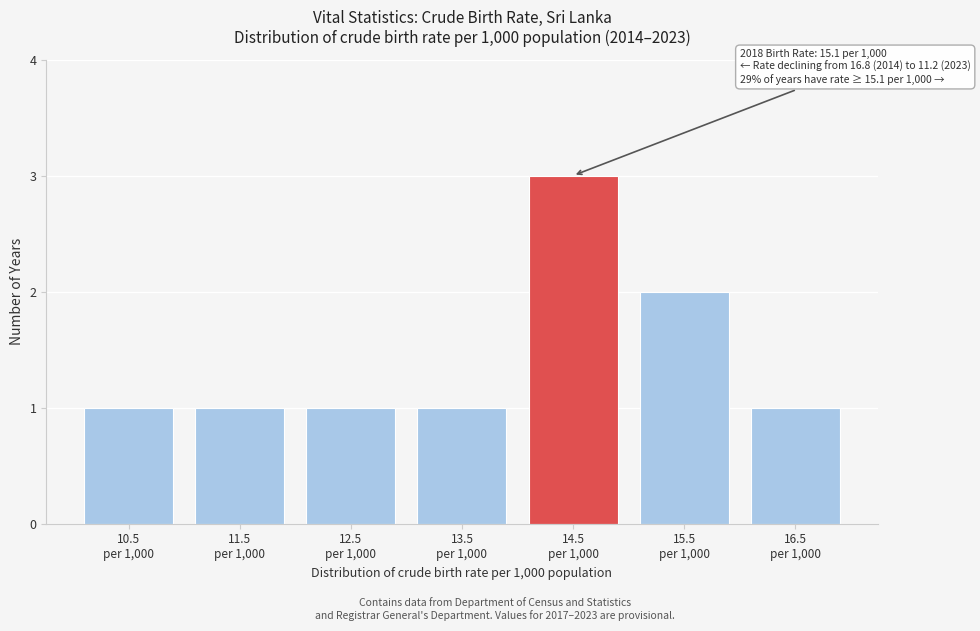

Reading right to left, transcribe all the data shown in this chart.

1	2	3	1	1	1	1